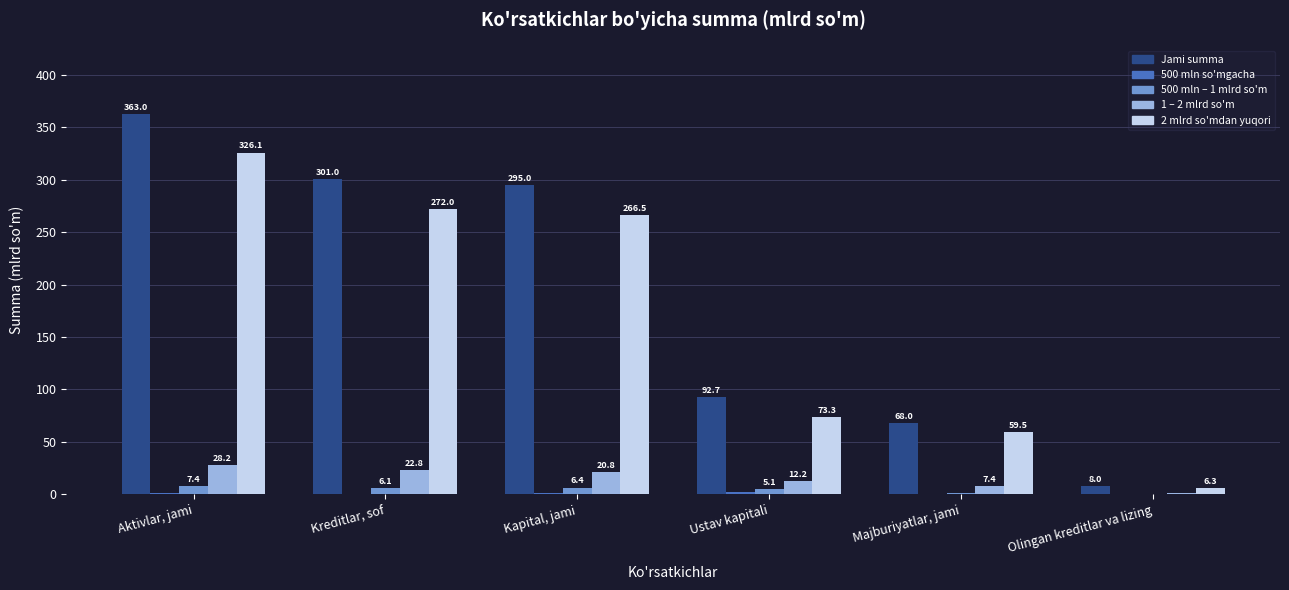

At which category is the sum across all series the highest?

Aktivlar, jami